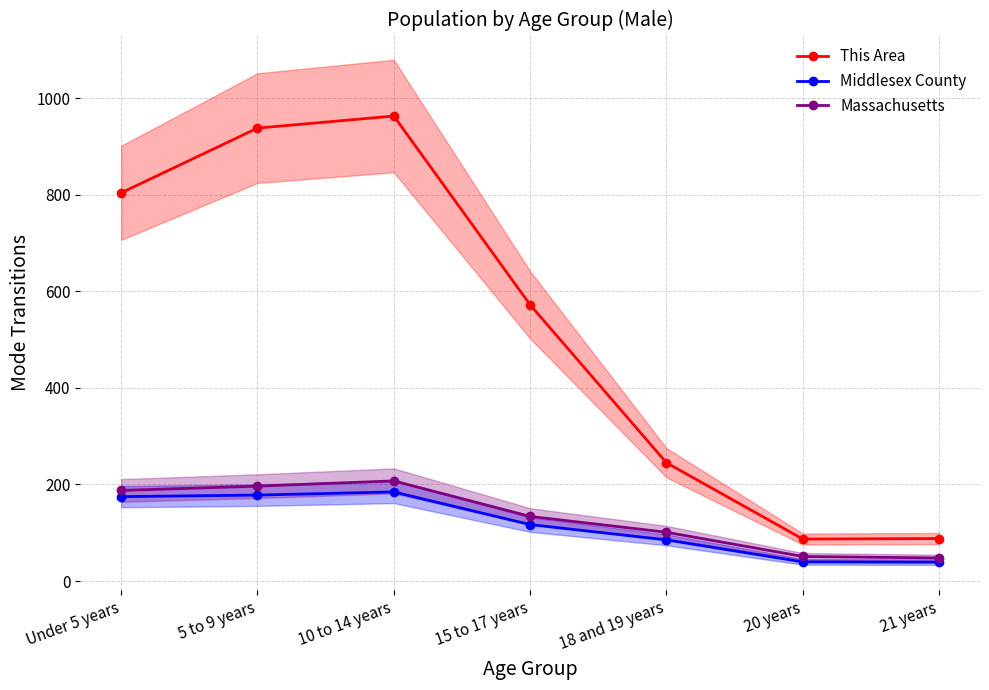

What position from the right is 20 years?

2